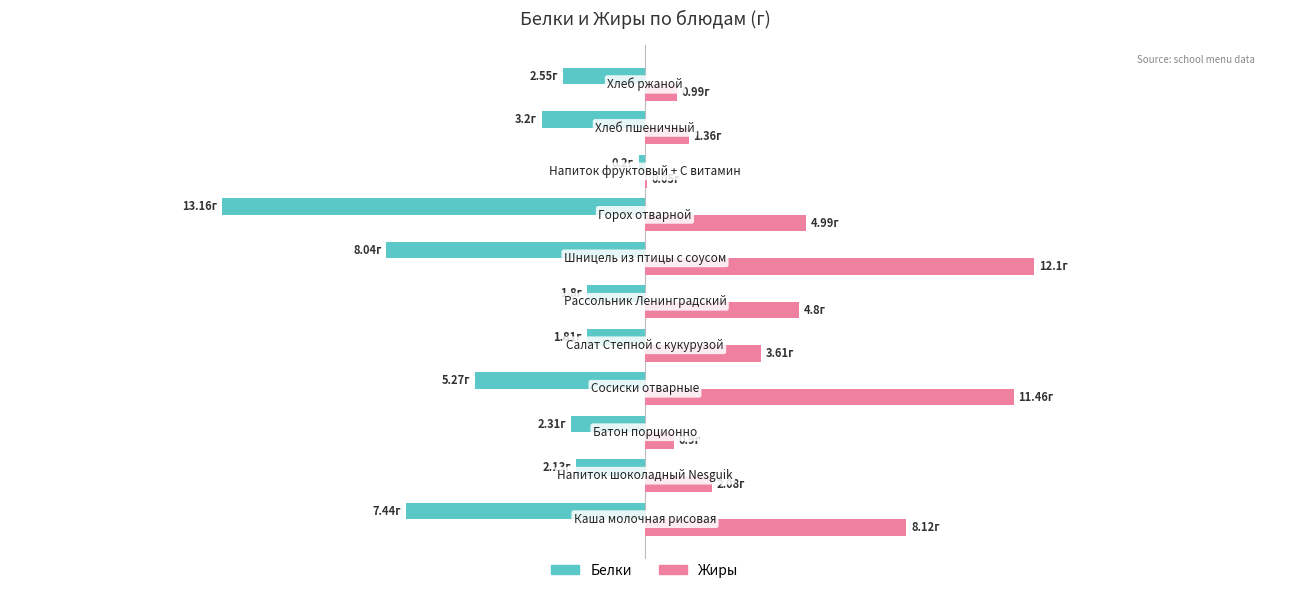

Which series has the widest spread of values?

Белки